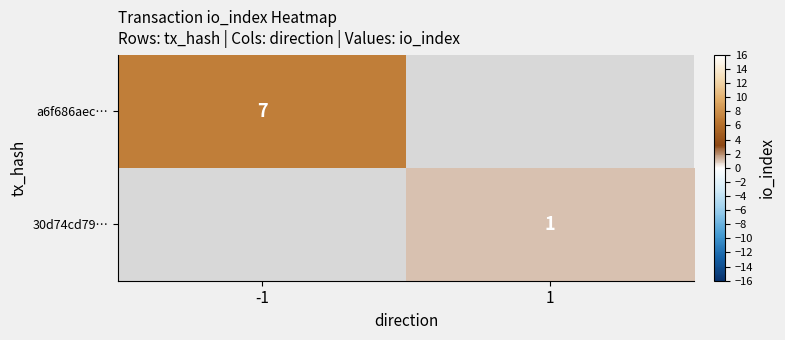

True or false: a6f686aec… has a value of 7 at -1.

True